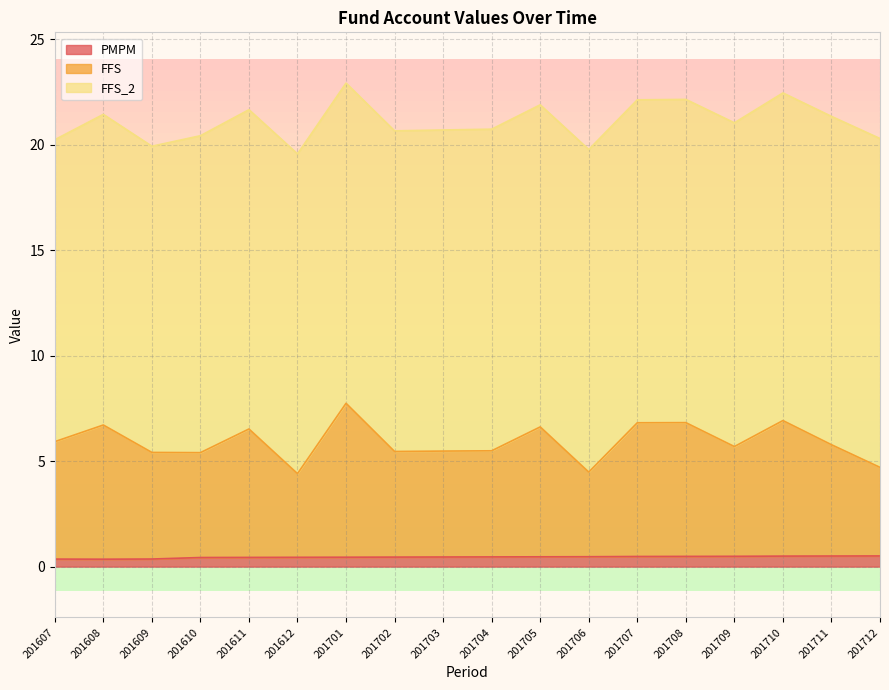

What are all the series names shown in the legend?

PMPM, FFS, FFS_2